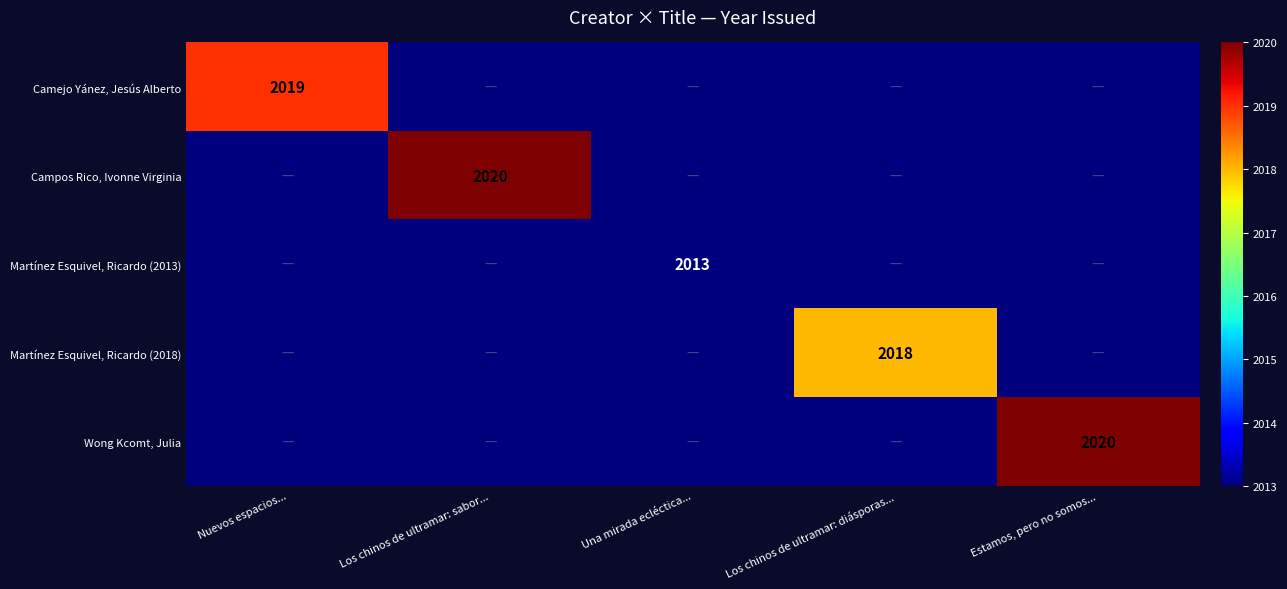

Is it true that Campos Rico, Ivonne Virginia equals 2020 at Los chinos de ultramar: sabor...?

True